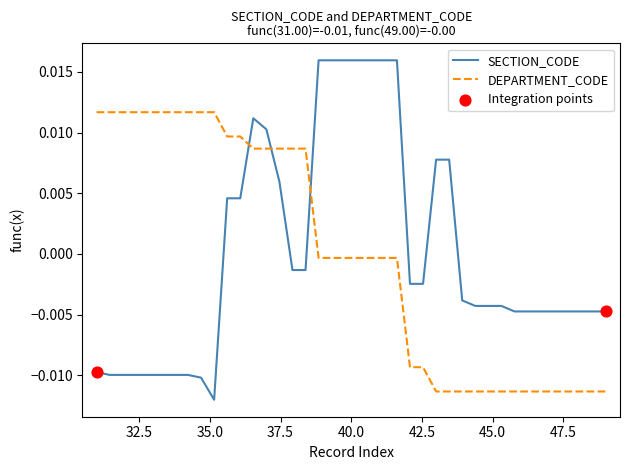

Rank the series by their maximum value, from lowest to highest.

DEPARTMENT_CODE, SECTION_CODE